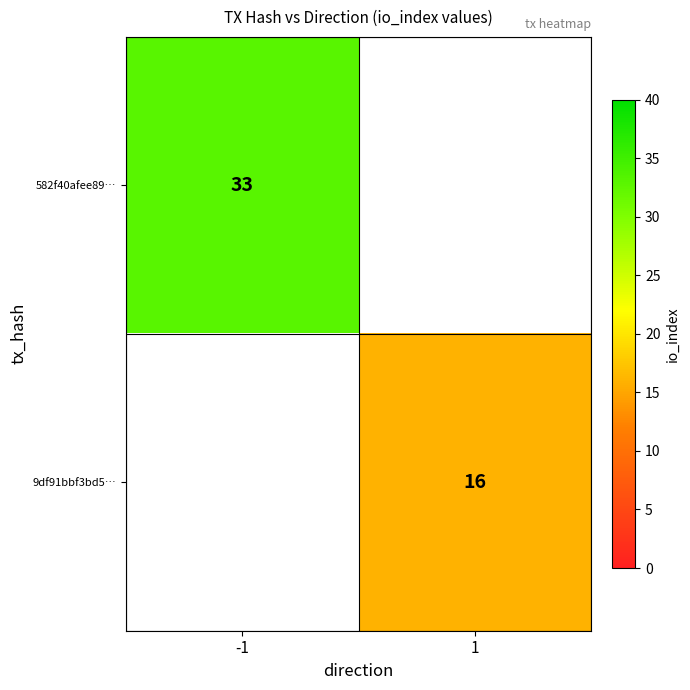

Is it true that 9df91bbf3bd5… equals 9 at 1?

False